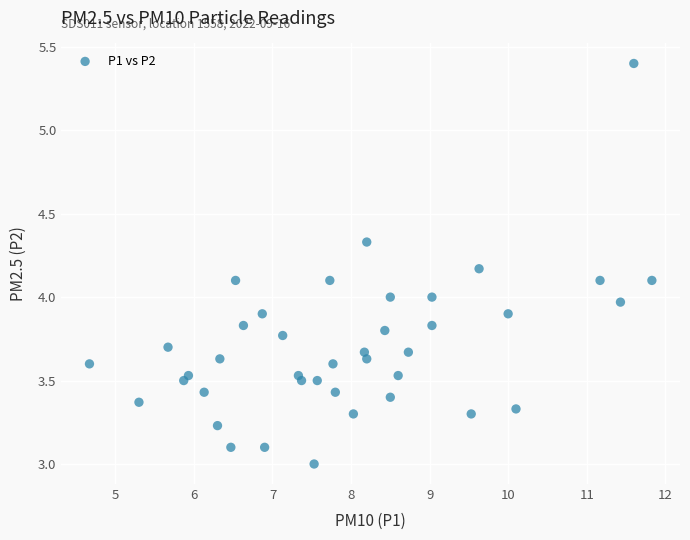

What is the range of Y values (max minus min)?

2.4